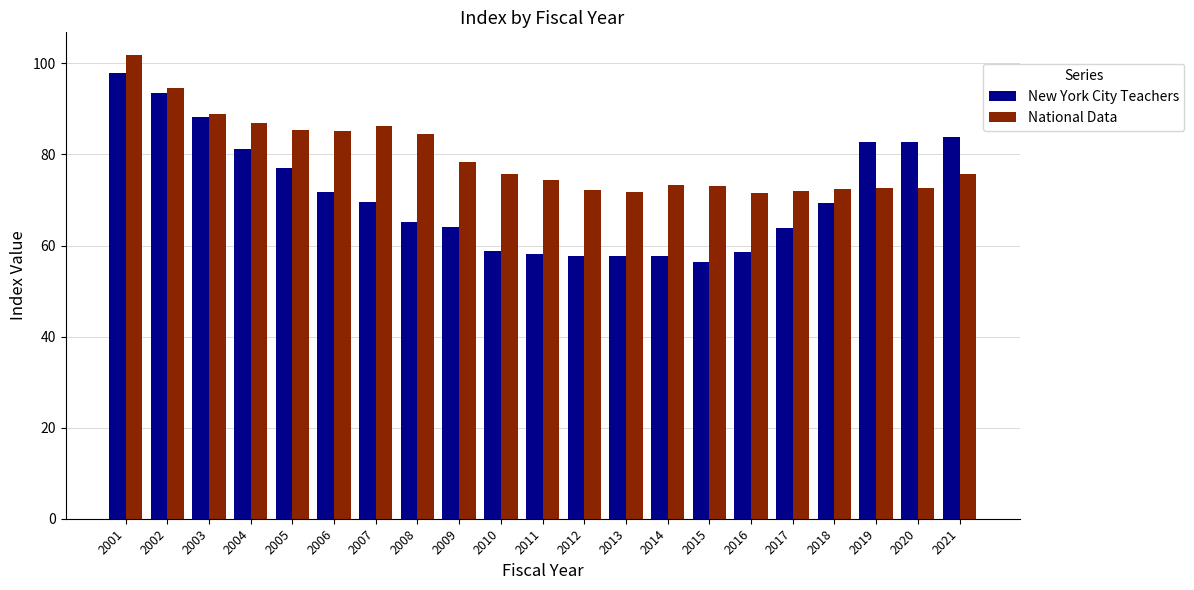

Which category has the highest value across all series?

2001